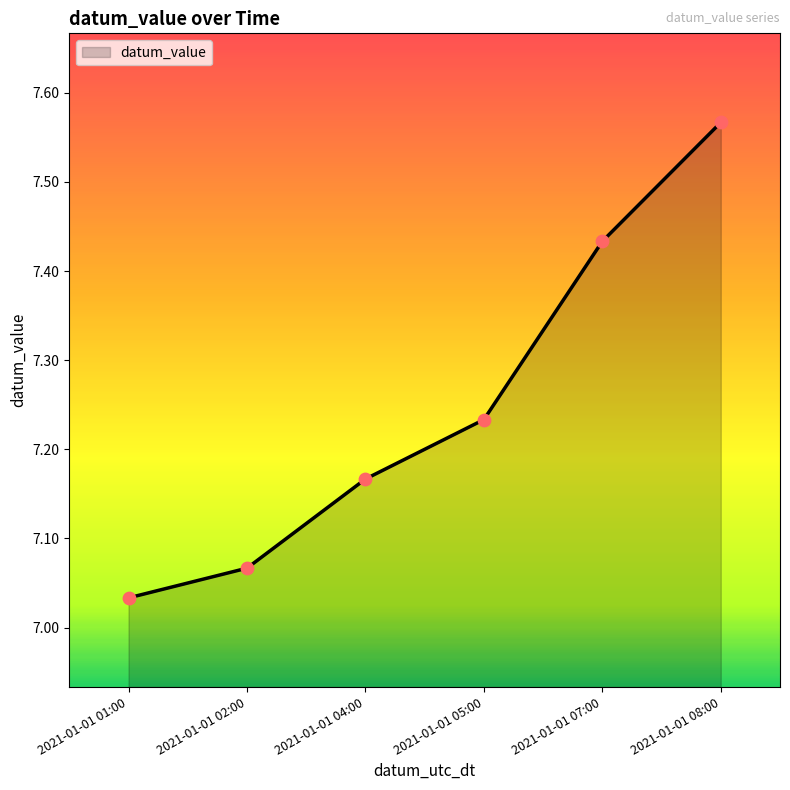

What is the ratio of the value at 2021-01-01 04:00 to the value at 2021-01-01 05:00?

1.0